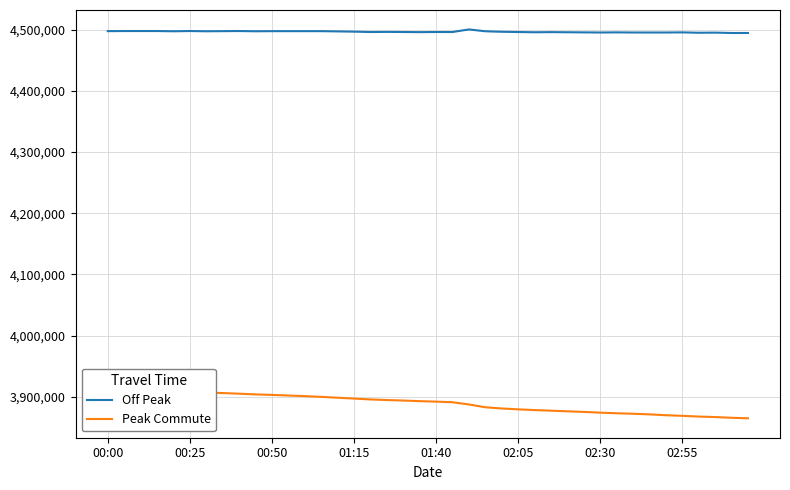

At which label does Peak Commute first exceed 3892800?

00:00